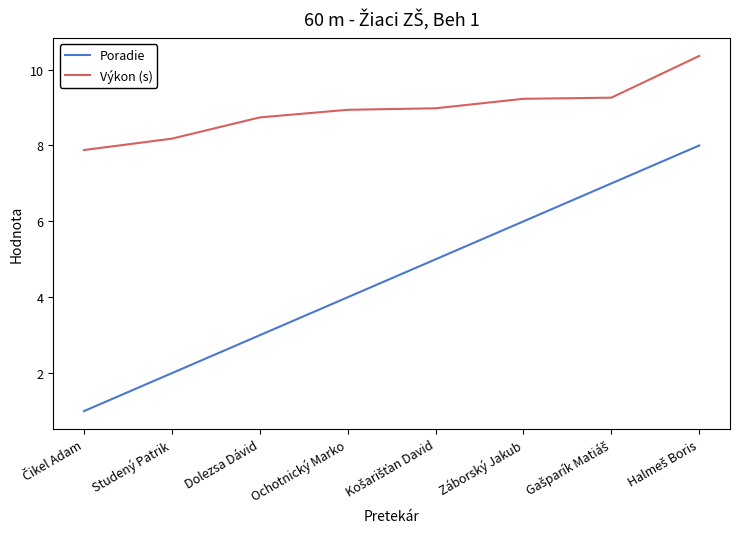

What is the highest value of the Poradie series?

8.0